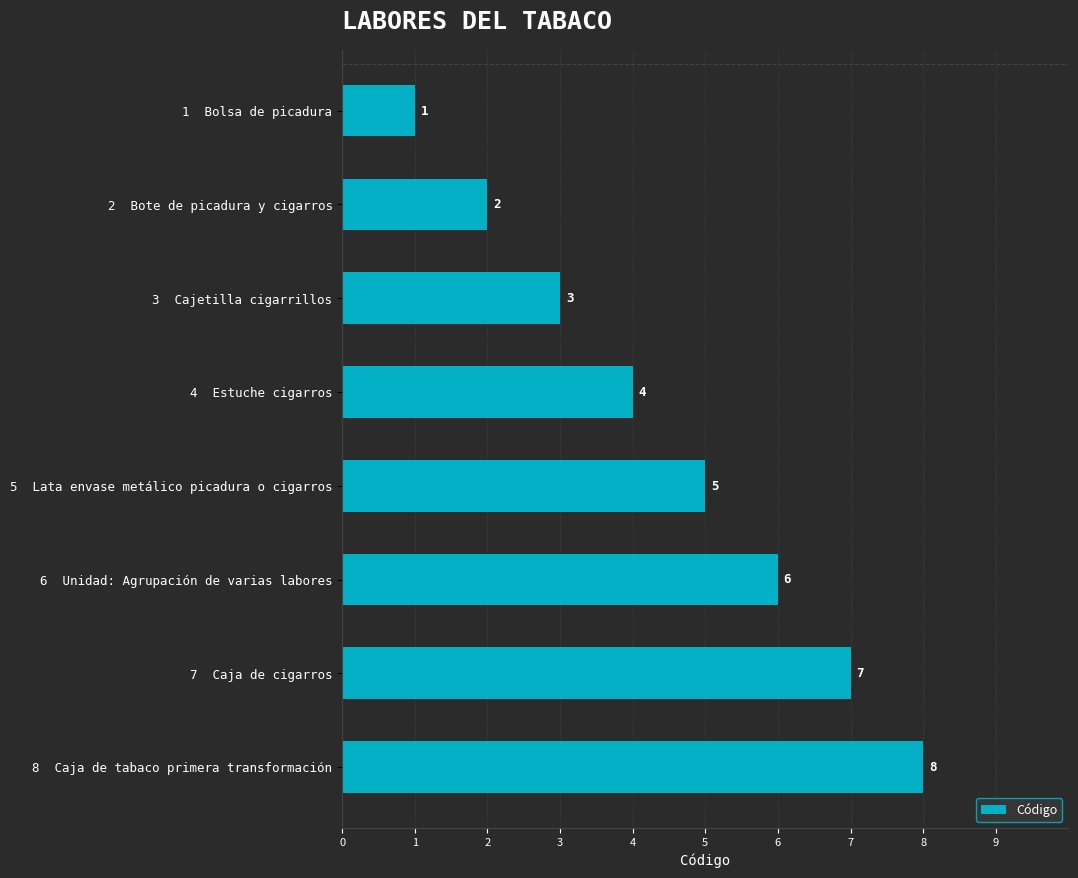

What is the difference between the maximum and minimum values?

7